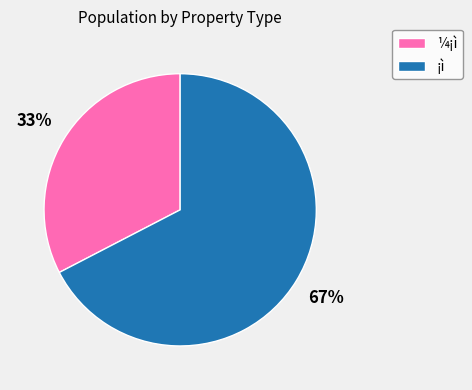

What percentage is the ¡ì slice, to the nearest percent?

67%